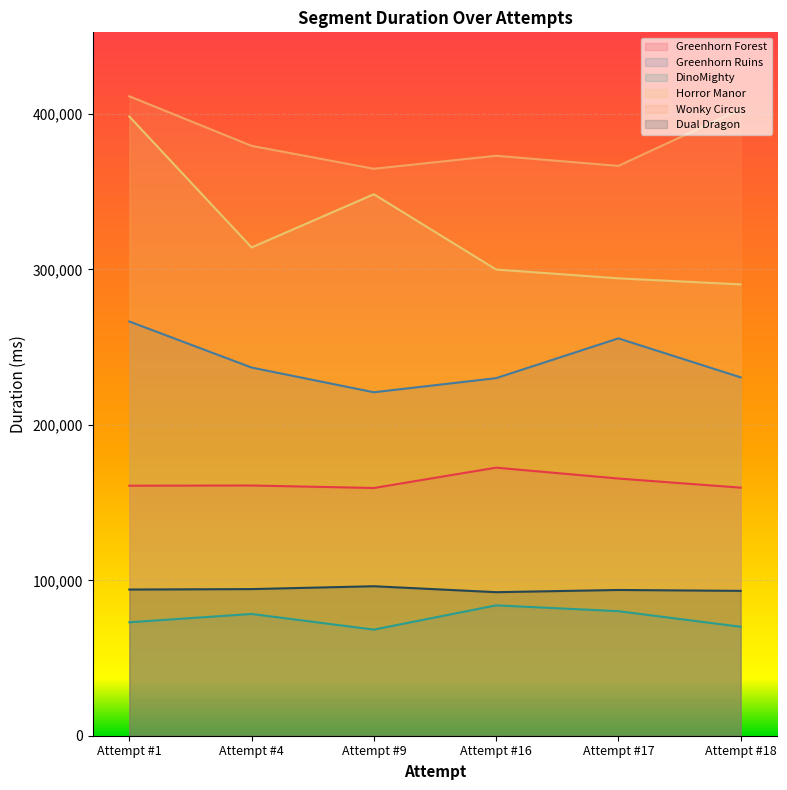

In Dual Dragon, how many points are lower than both neighbors (excluding endpoints)?

1